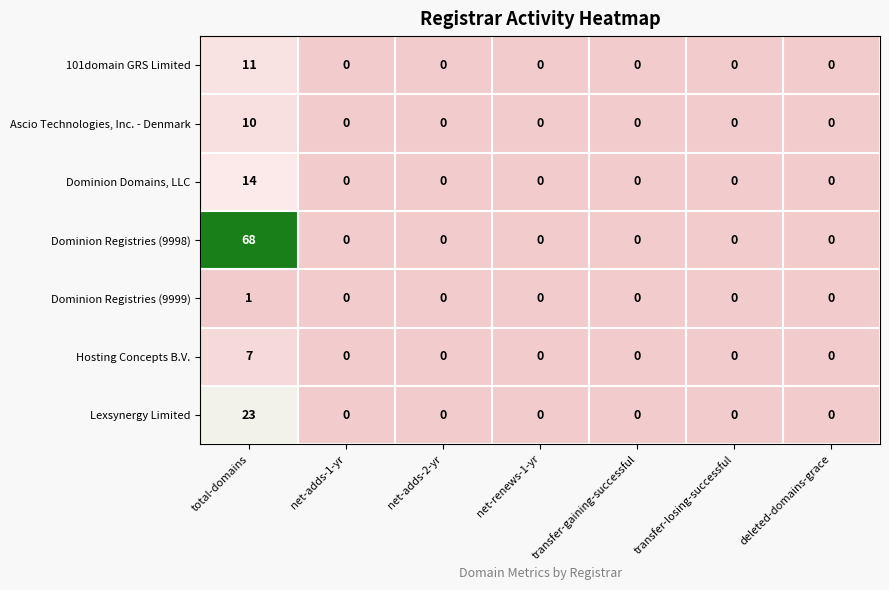

Which series has the largest range (max minus min)?

Dominion Registries (9998)